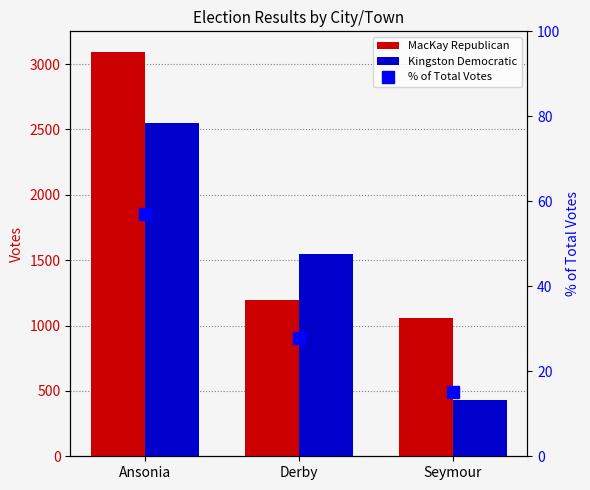

The value of % of Total Votes at Ansonia is 101.6. True or false?

False